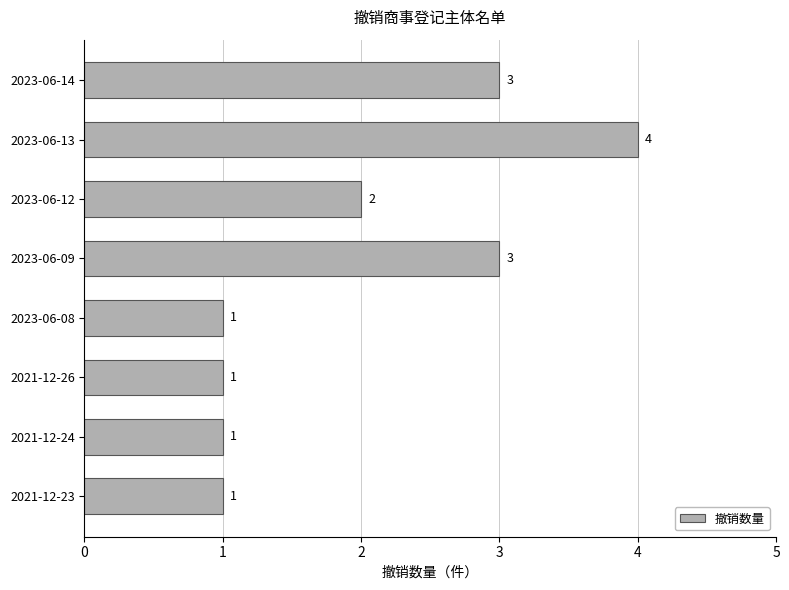

The value at 2023-06-13 is 4. True or false?

True